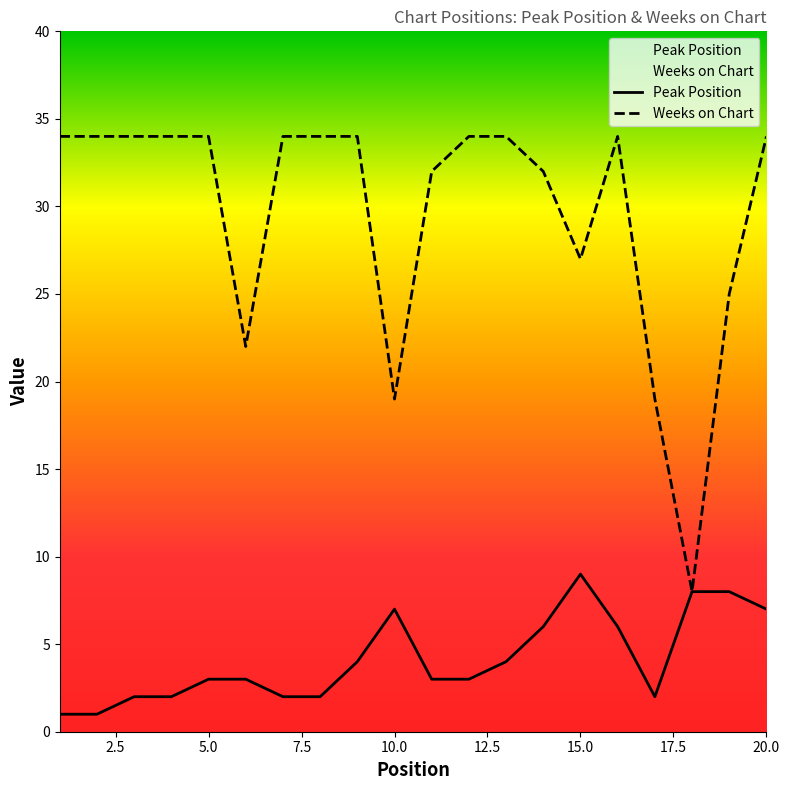

List the series in order of their overall mean, lowest first.

Peak Position, Weeks on Chart